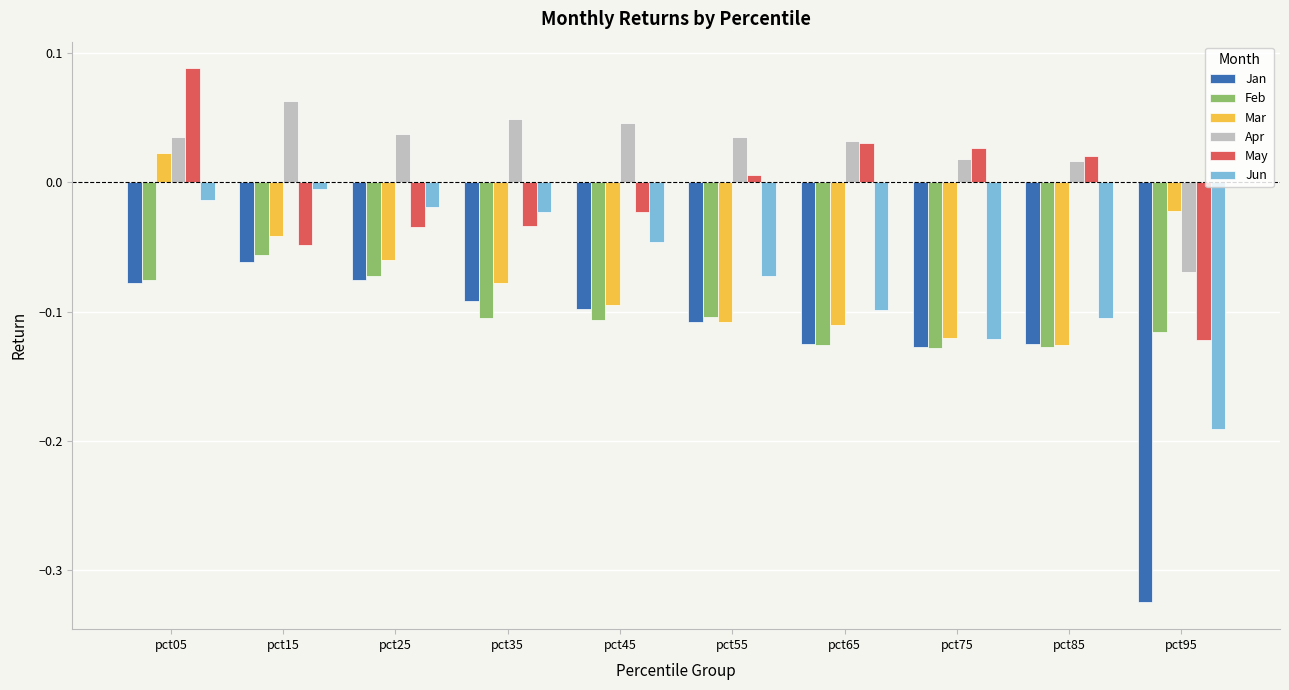

Is it true that Jan equals -0.1 at pct35?

True